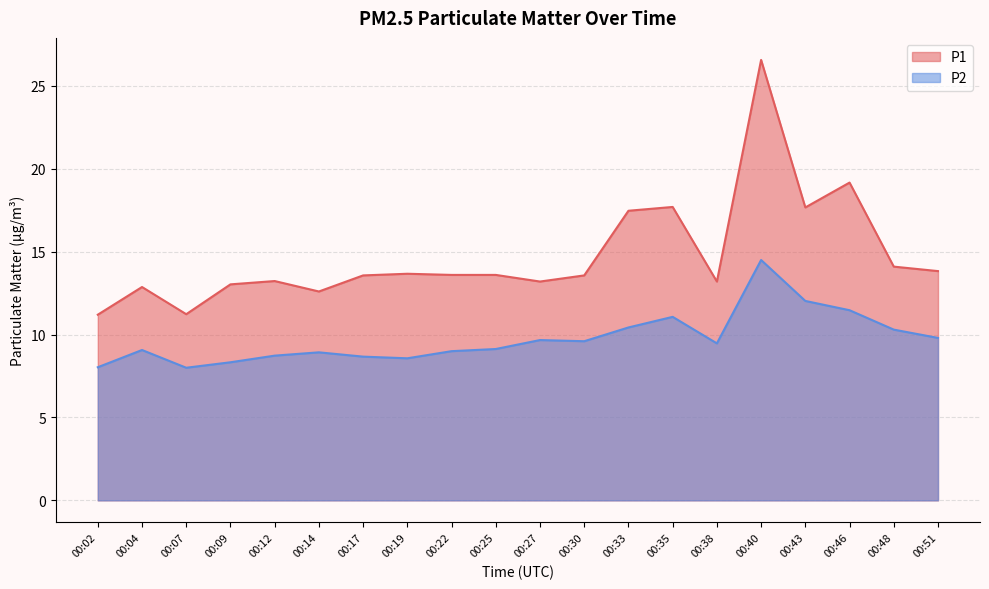

How many distinct data groups are displayed?

2